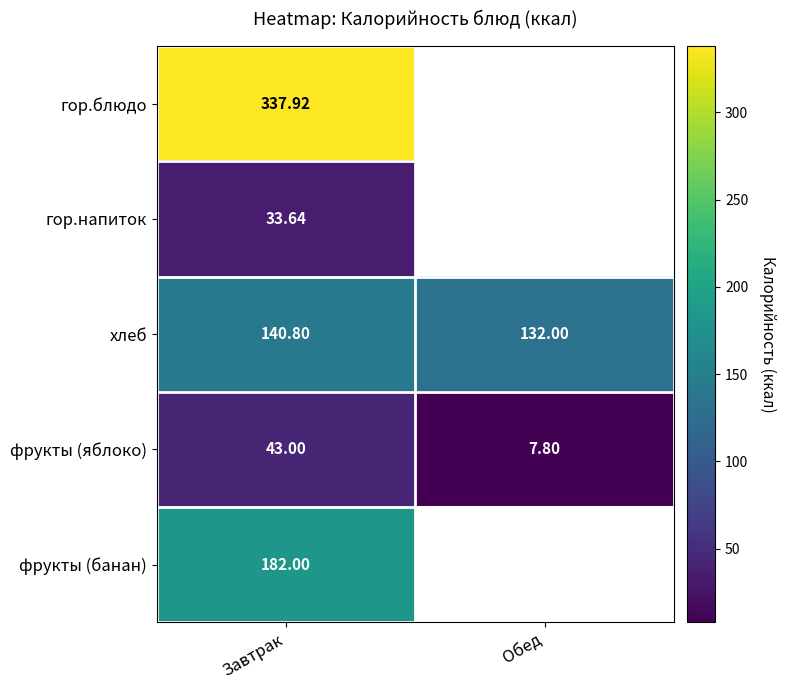

Rank the series at Завтрак from highest to lowest value.

гор.блюдо, фрукты (банан), хлеб, фрукты (яблоко), гор.напиток